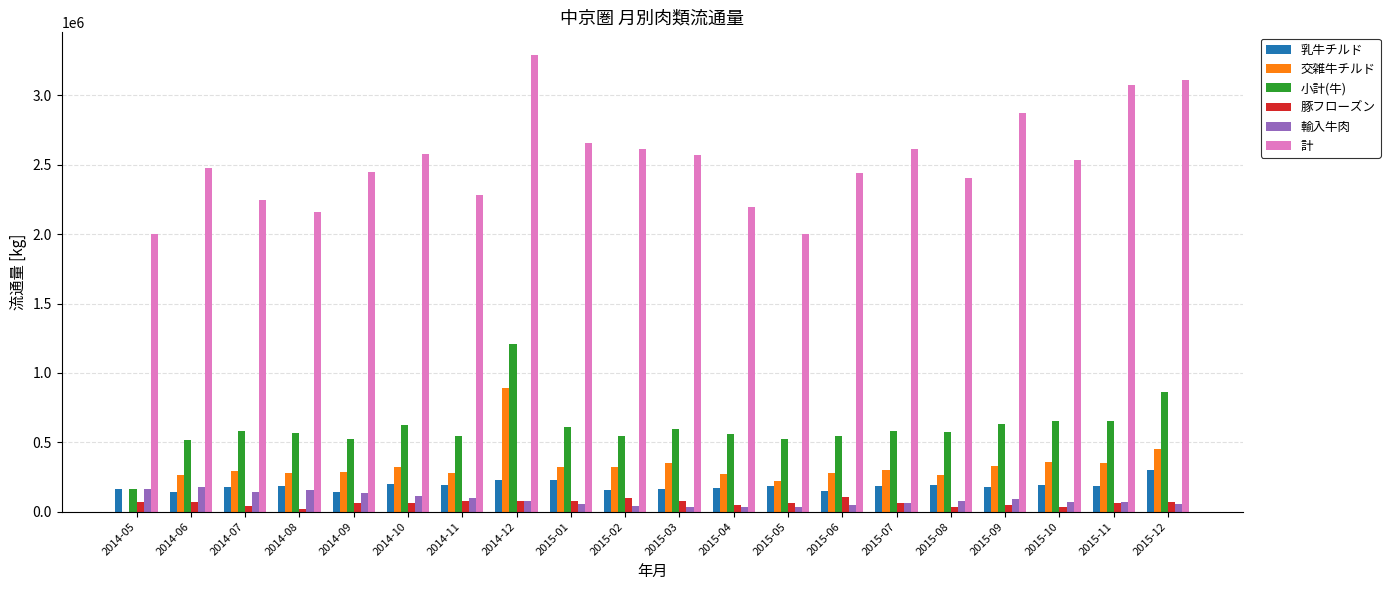

Is the value of 交雑牛チルド at 2014-12 greater than the value of 乳牛チルド at 2014-05?

Yes